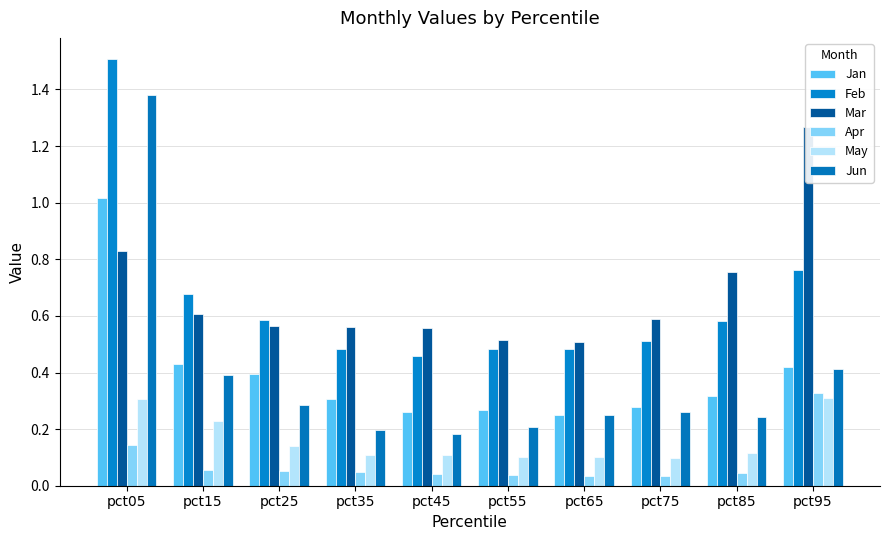

Between pct25 and pct65, which is larger?

pct25